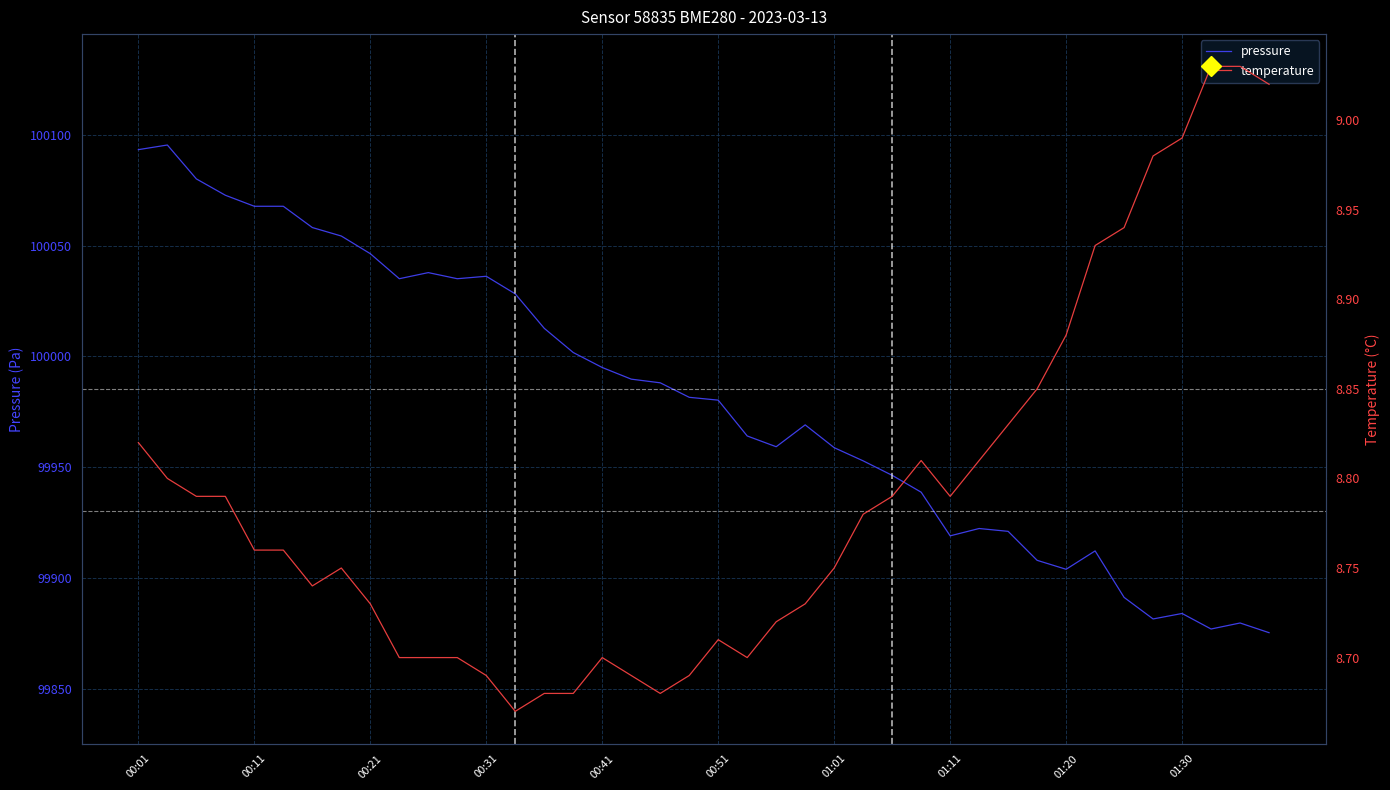

What is the maximum value for pressure?

100095.3